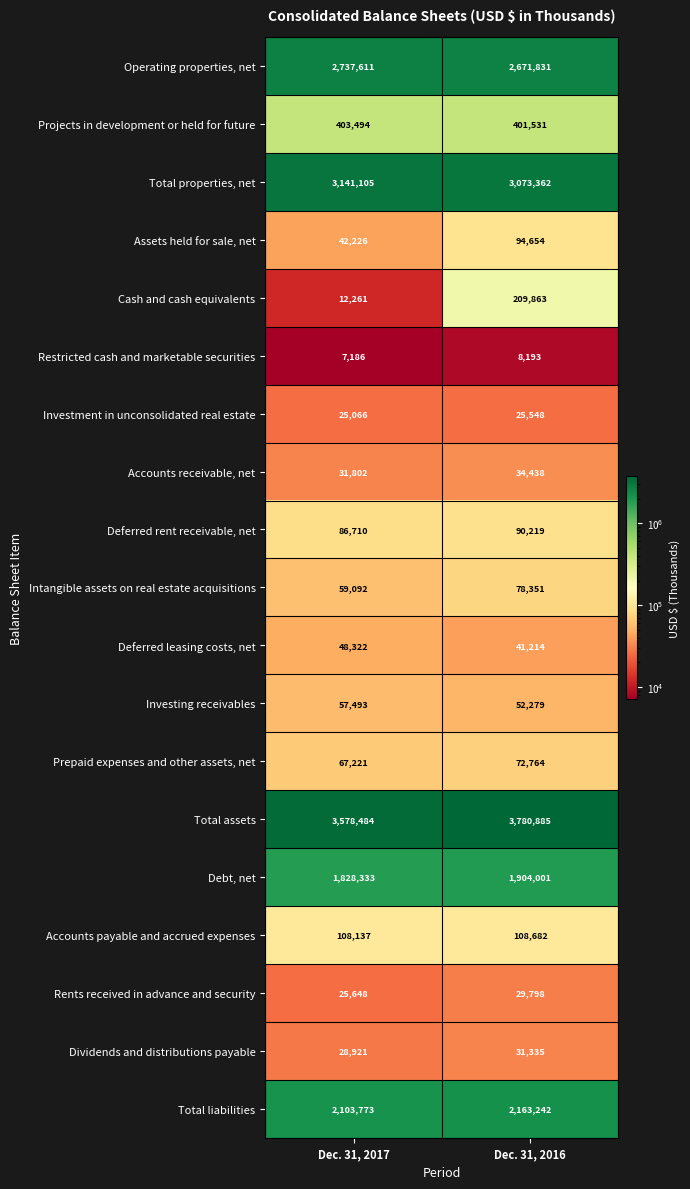

What is the total value across all series at Dec. 31, 2016?

14872190